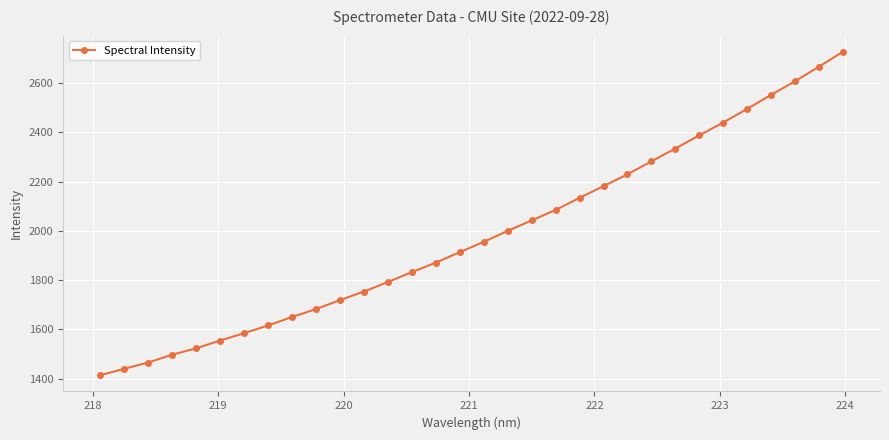

What is the difference between the maximum and minimum values?

1312.6